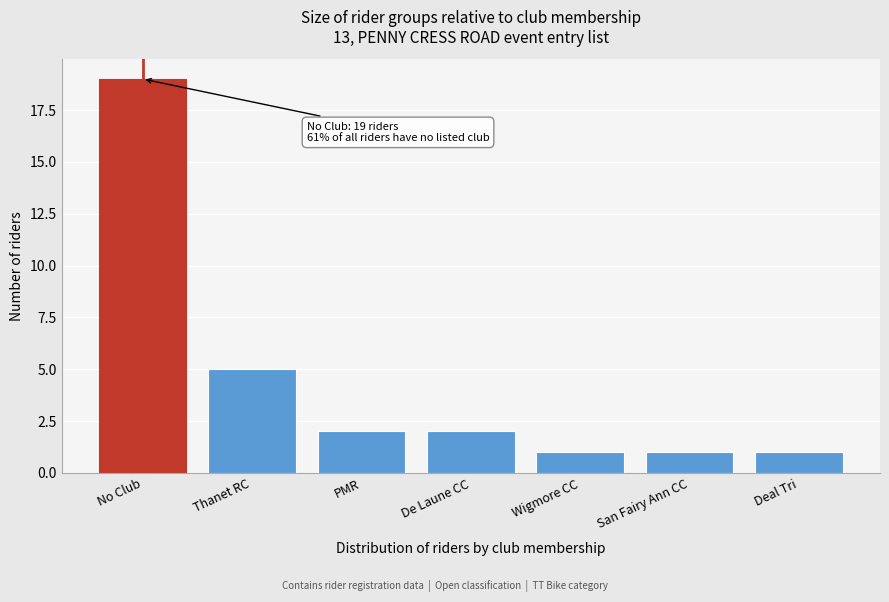

Reading left to right, list all the values displayed in this chart.

19	5	2	2	1	1	1